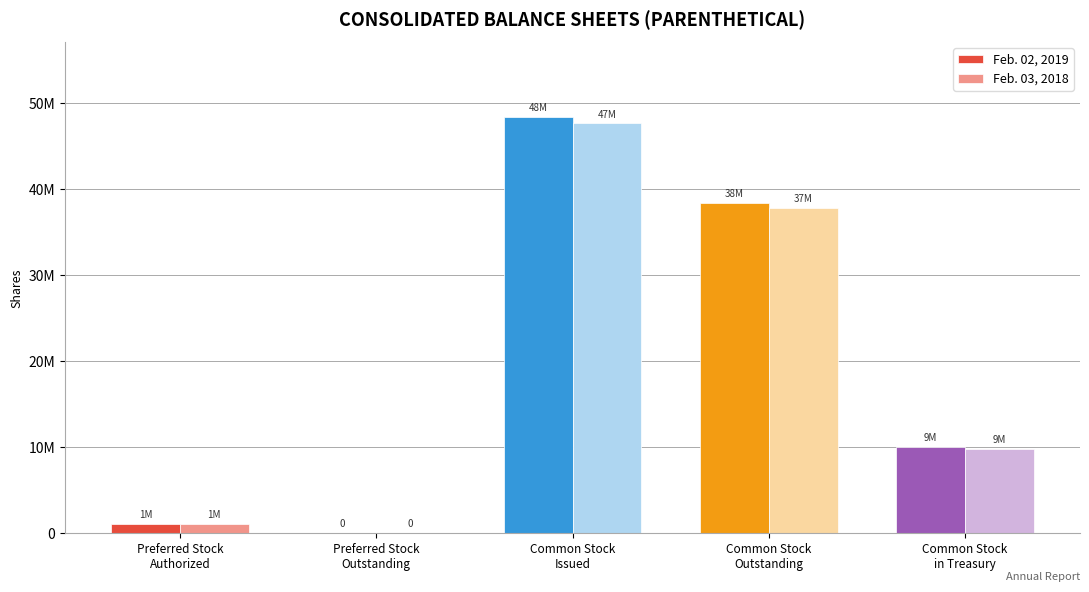

Is the value of Feb. 02, 2019 at Common Stock
Issued greater than the value of Feb. 03, 2018 at Common Stock
Issued?

Yes